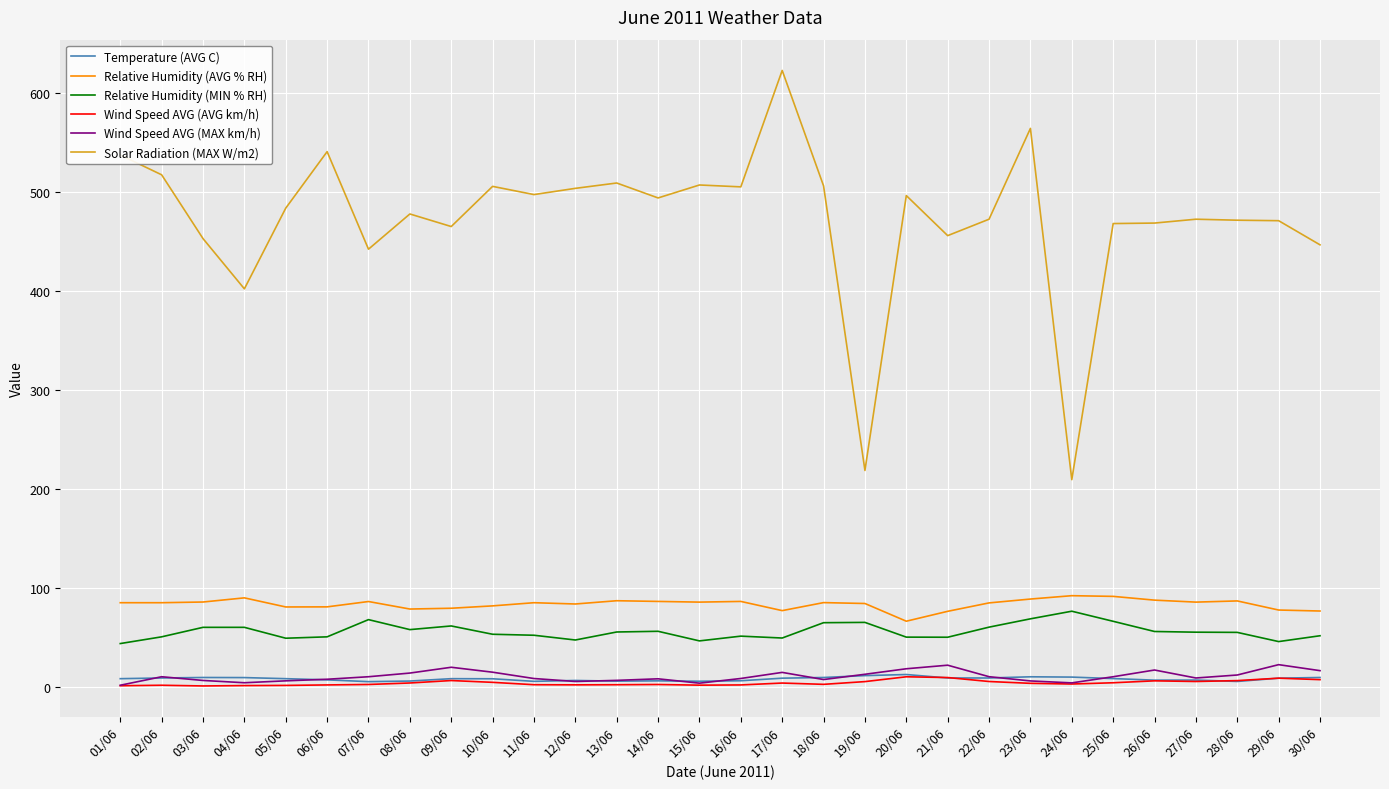

The value of Wind Speed AVG (MAX km/h) at 25/06 is 10.3. True or false?

True